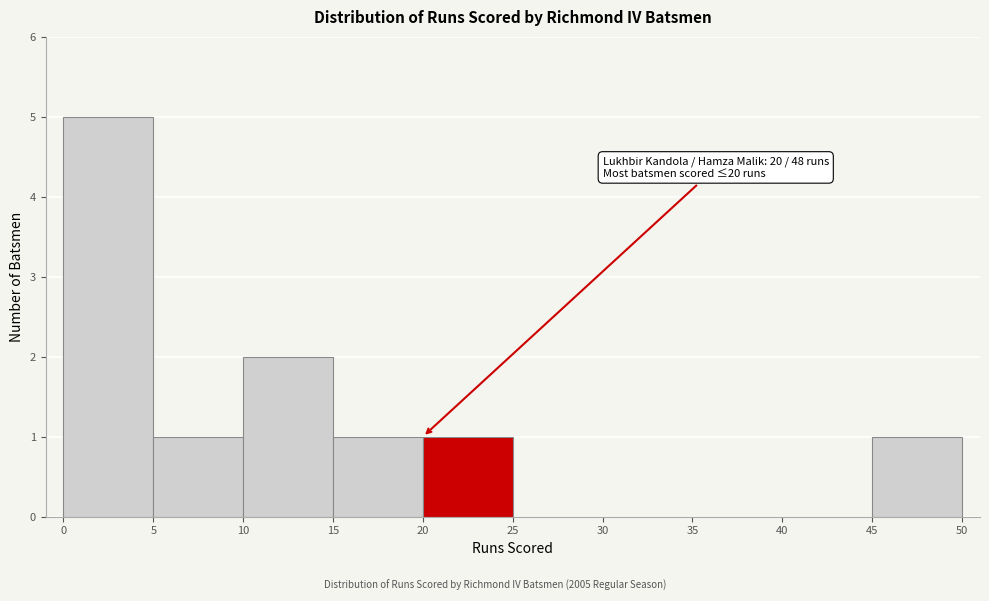

Over which range of the x-axis is the bar tallest?

0 to 5